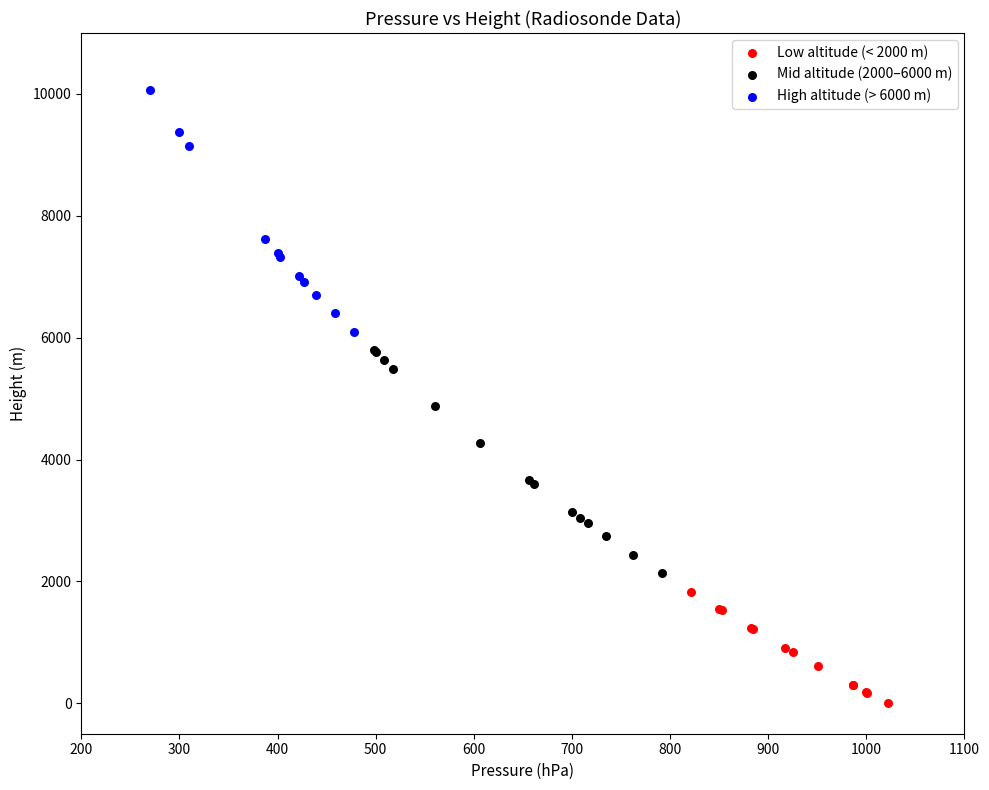

Which series reaches the maximum Y coordinate?

High altitude (> 6000 m)